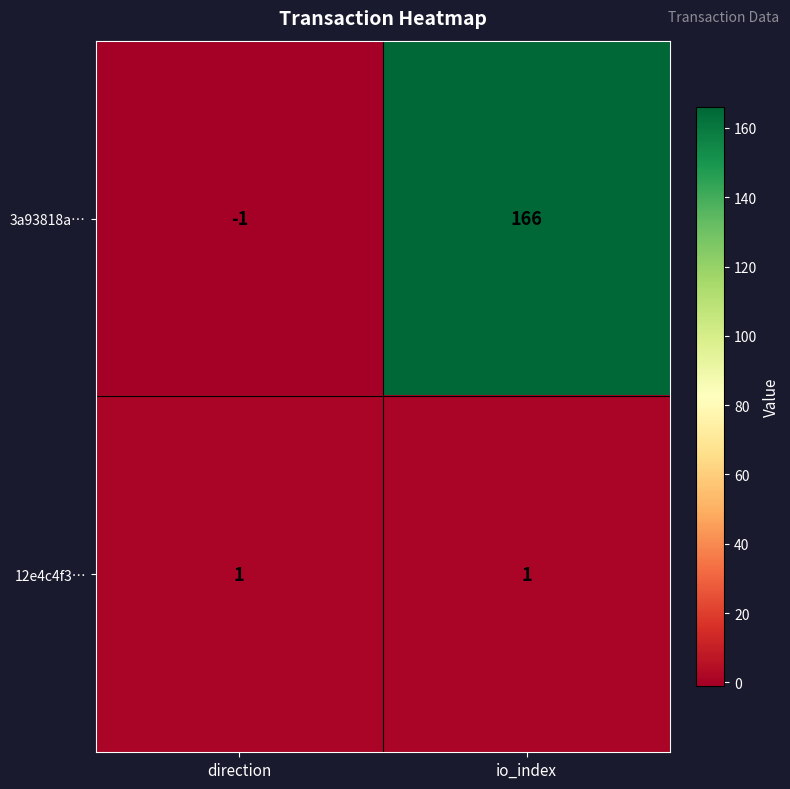

List the series in order of their peak value, highest first.

3a93818a…, 12e4c4f3…